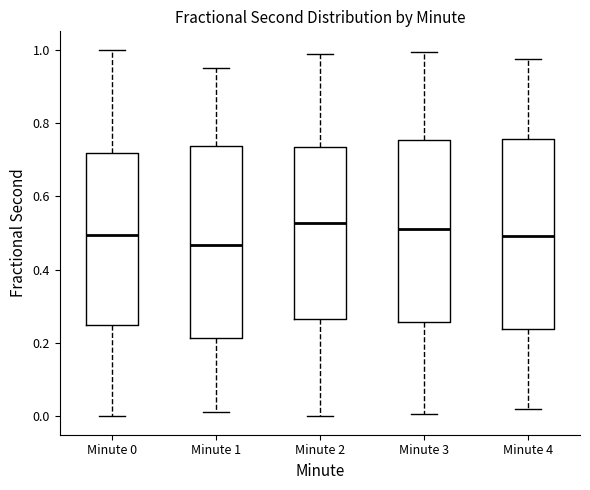

Reading left to right, read every box against the y-axis: the position of its median line, the range the box covers, and the ends of its whiskers. The values are not printed on the chart, so give them approximately, as read against the axis.

Minute 0: median 0.50, box 0.24 to 0.72, whiskers 0.00 to 1.00
Minute 1: median 0.46, box 0.22 to 0.74, whiskers 0.02 to 0.94
Minute 2: median 0.52, box 0.26 to 0.74, whiskers 0.00 to 0.98
Minute 3: median 0.52, box 0.26 to 0.76, whiskers 0.00 to 1.00
Minute 4: median 0.50, box 0.24 to 0.76, whiskers 0.02 to 0.98